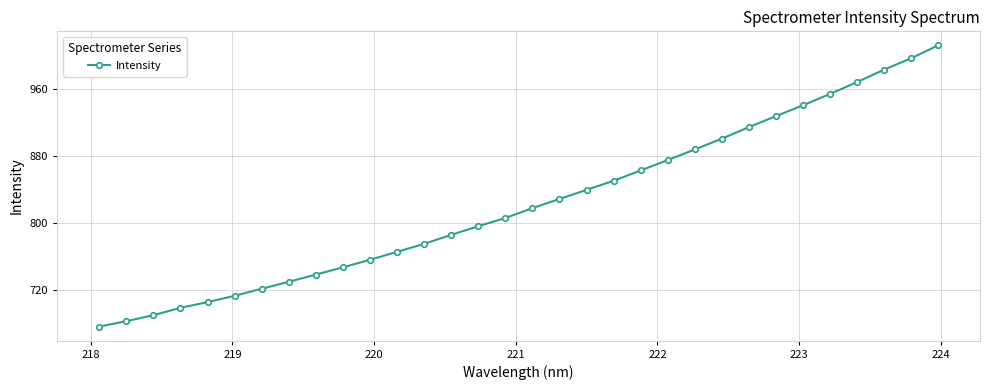

What is the minimum value shown in the chart?

675.8